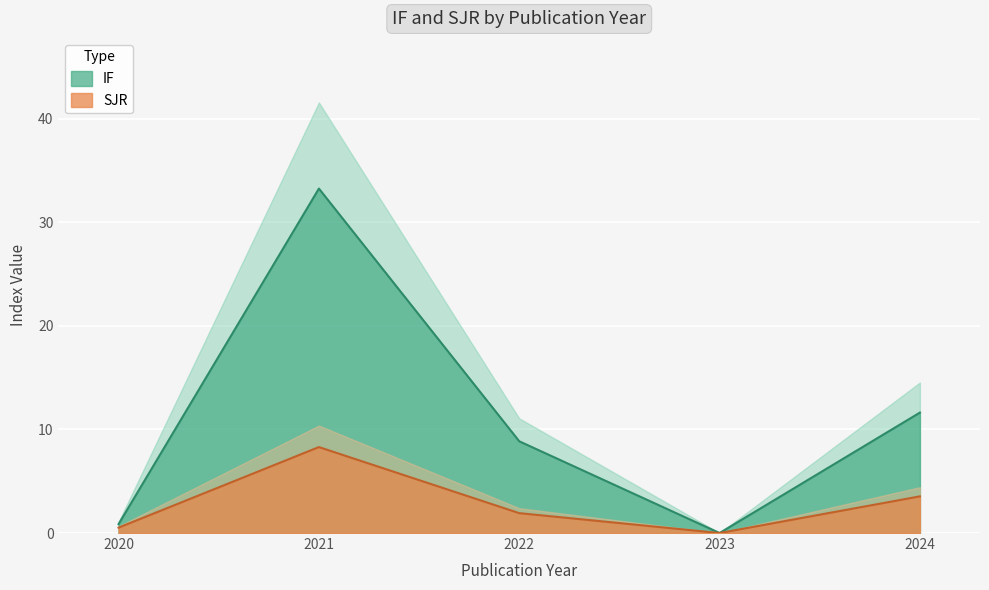

Where do SJR and IF first cross each other?

2020 and 2020